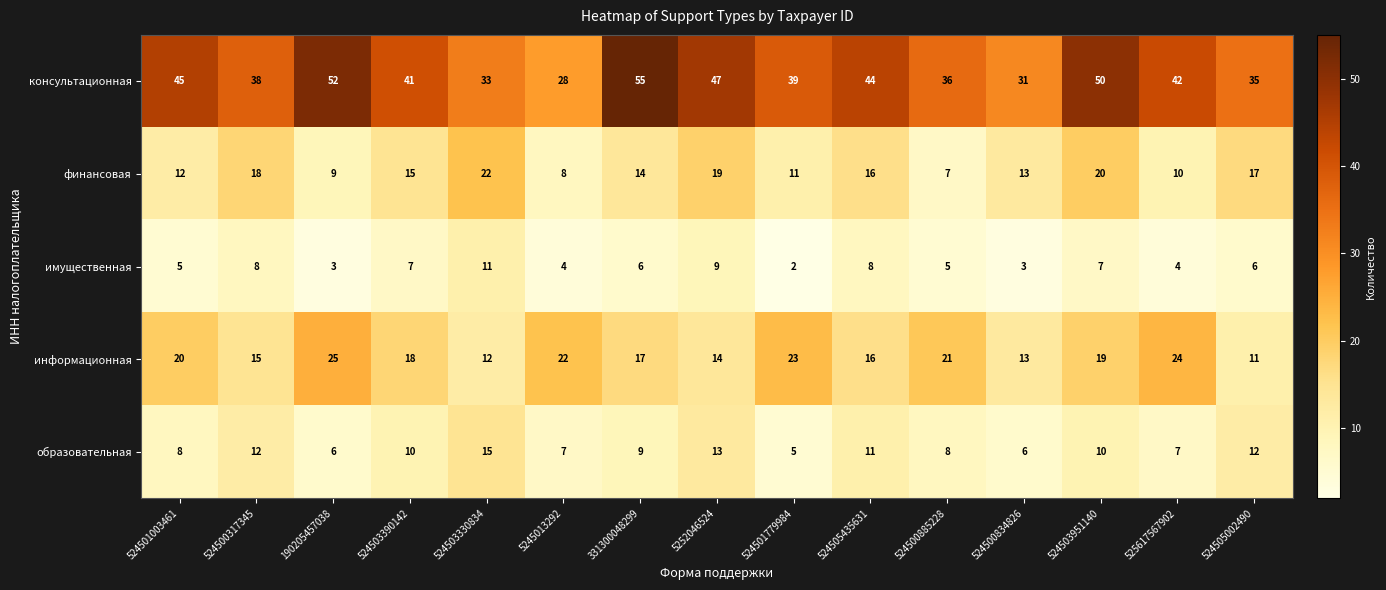

The value of финансовая at 524503330834 is 22. True or false?

True